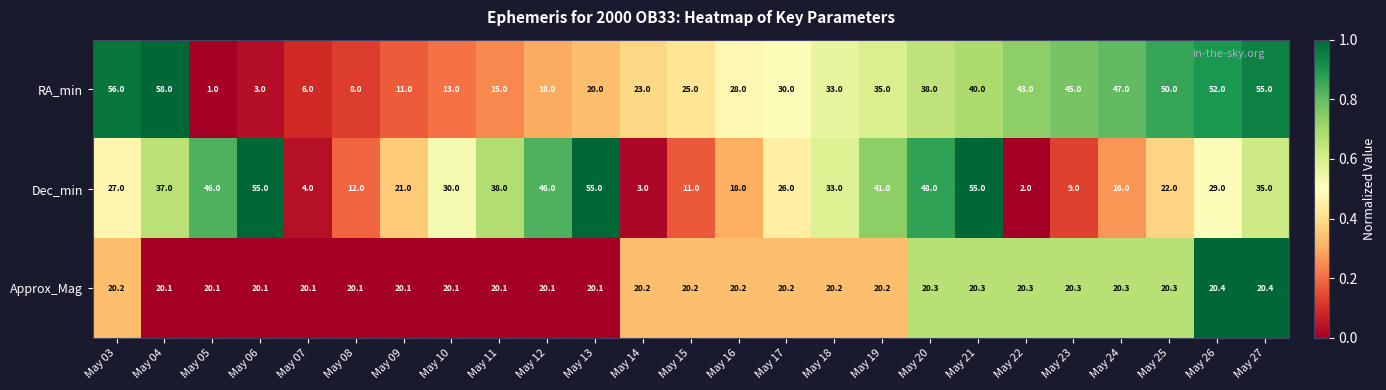

True or false: RA_min has a value of 28.0 at May 16.

True